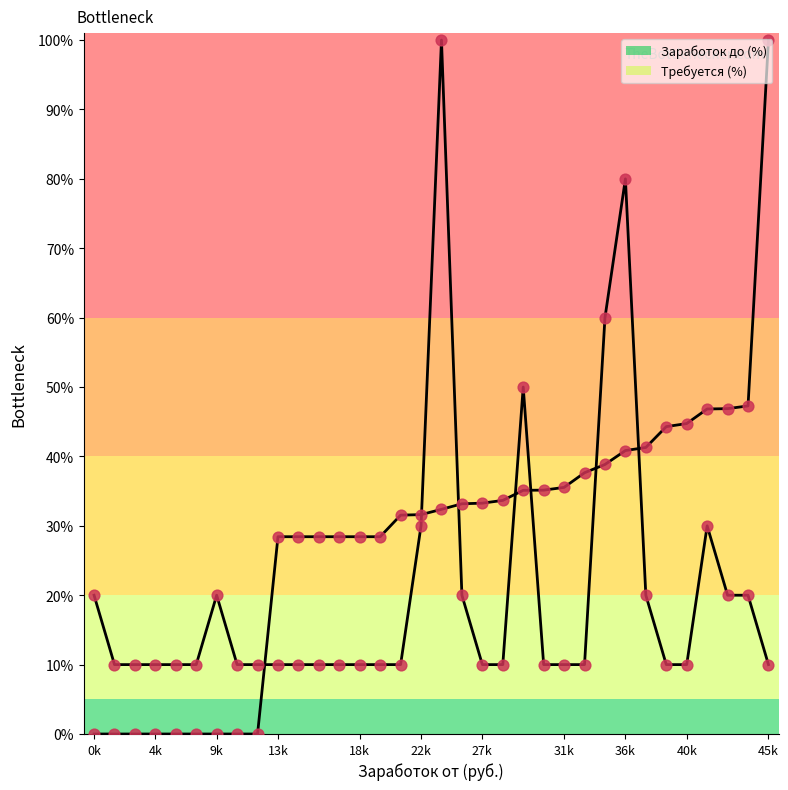

Is this an area chart (filled region under the line)?

No